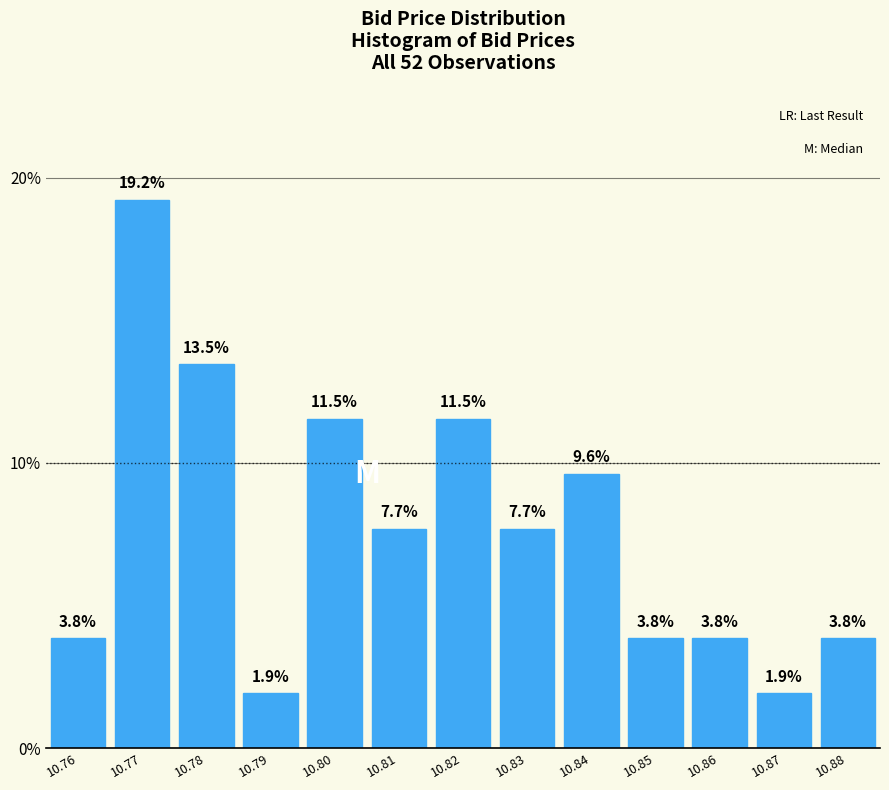

Reading left to right, list all the values displayed in this chart.

3.8	19.2	13.5	1.9	11.5	7.7	11.5	7.7	9.6	3.8	3.8	1.9	3.8